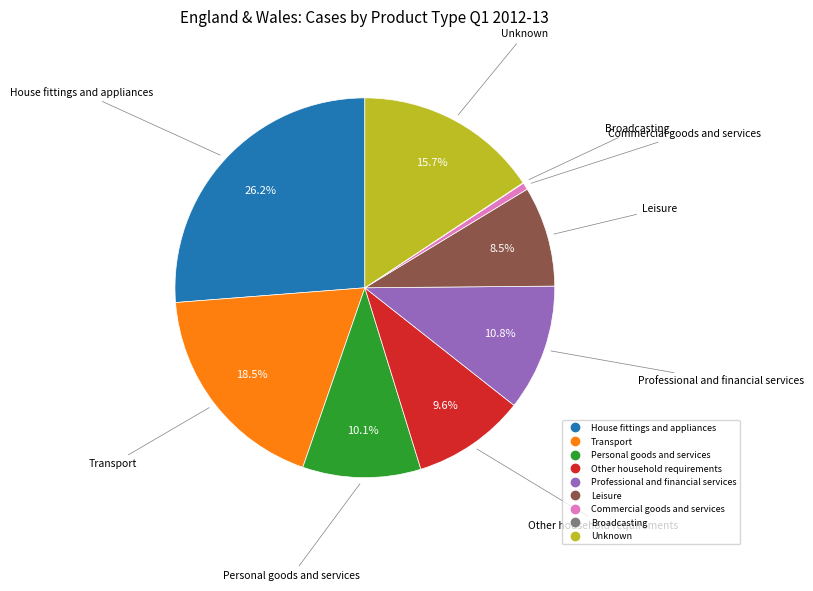

To the nearest percent, what is the difference between the House fittings and appliances and Unknown slice percentages?

11%